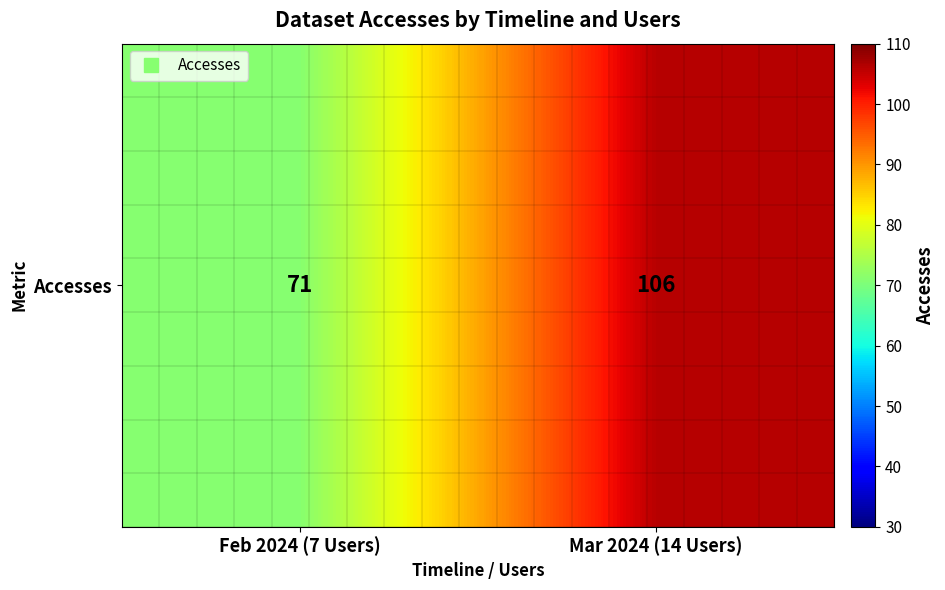

What is the change in value from Feb 2024 (7 Users) to Mar 2024 (14 Users)?

+35